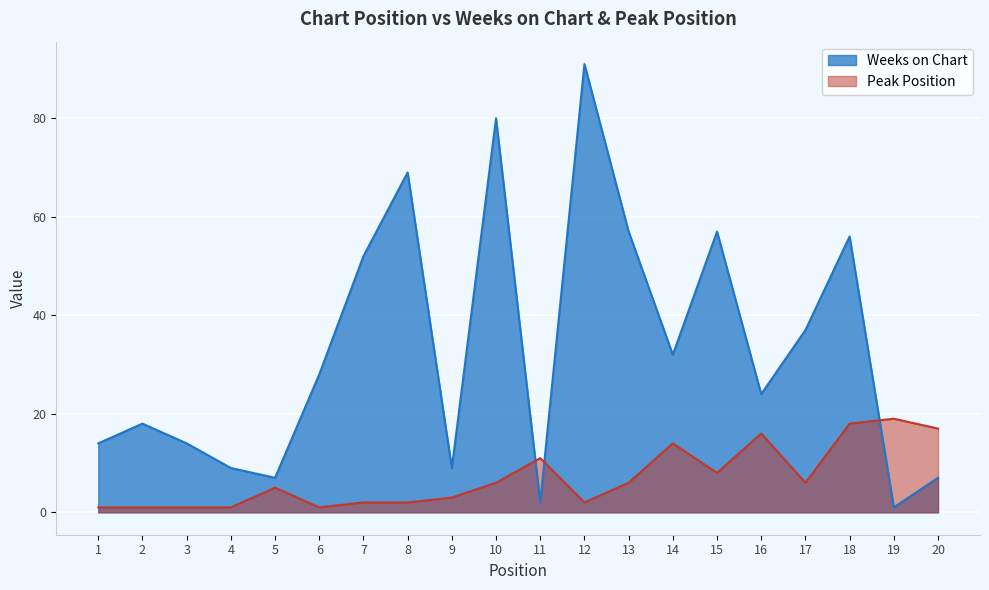

What is the approximate value of Weeks on Chart at 2, to the nearest 10?

20